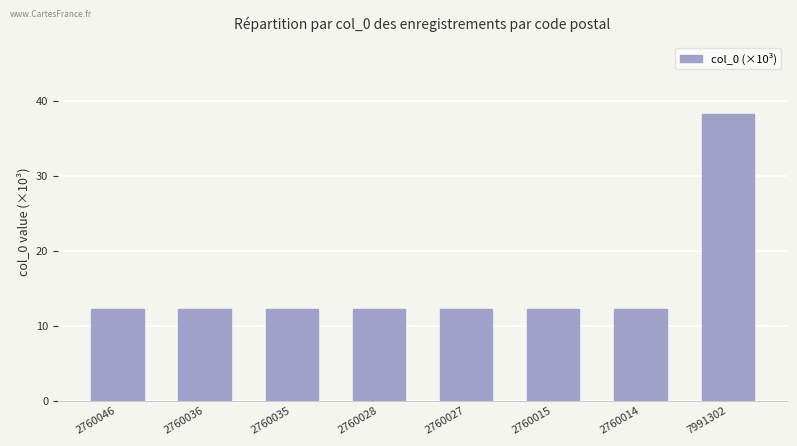

What value does the data have at 2760046?

12.2